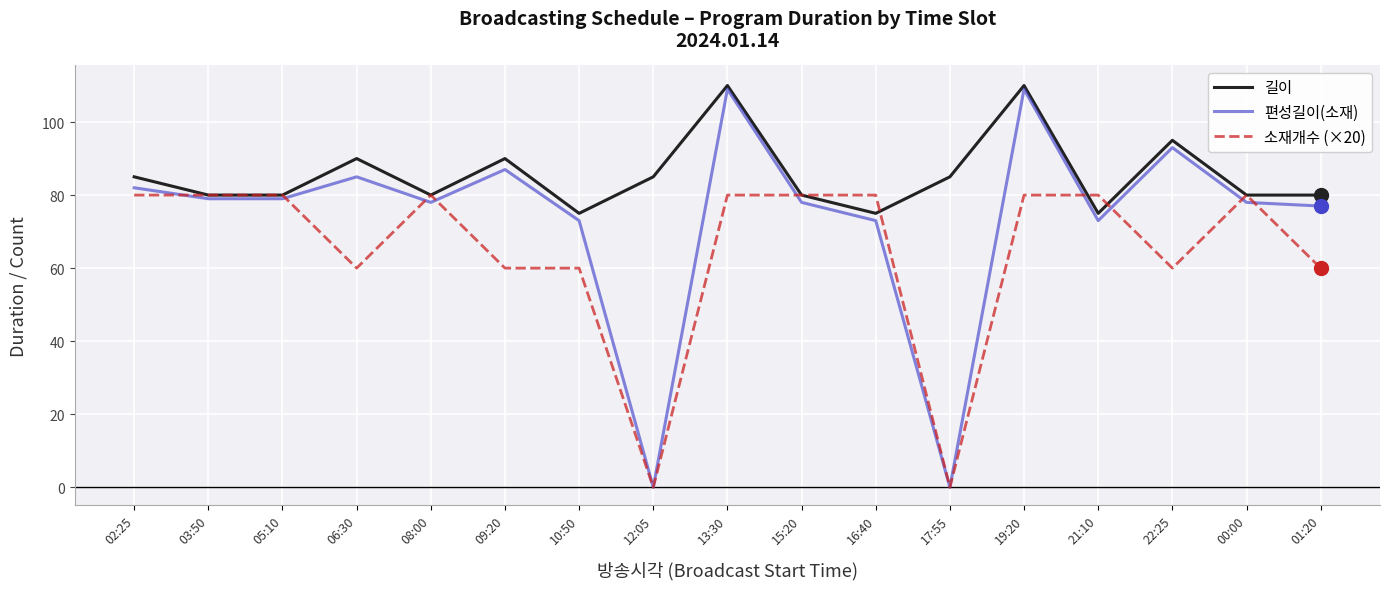

Rank the series by their average value, from lowest to highest.

소재개수 (×20), 편성길이(소재), 길이